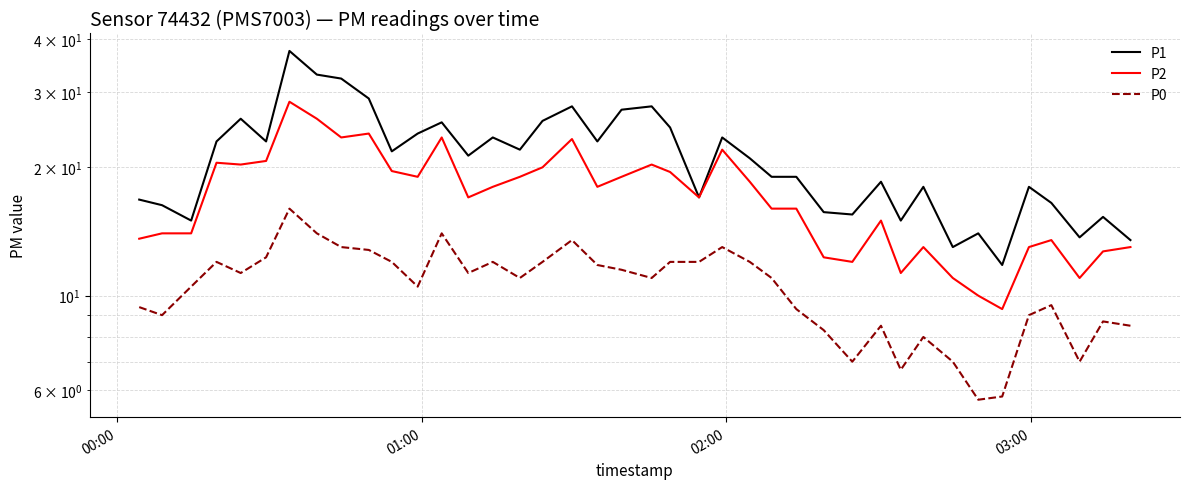

What is the difference between the maximum and minimum values in the P2 series?

19.2